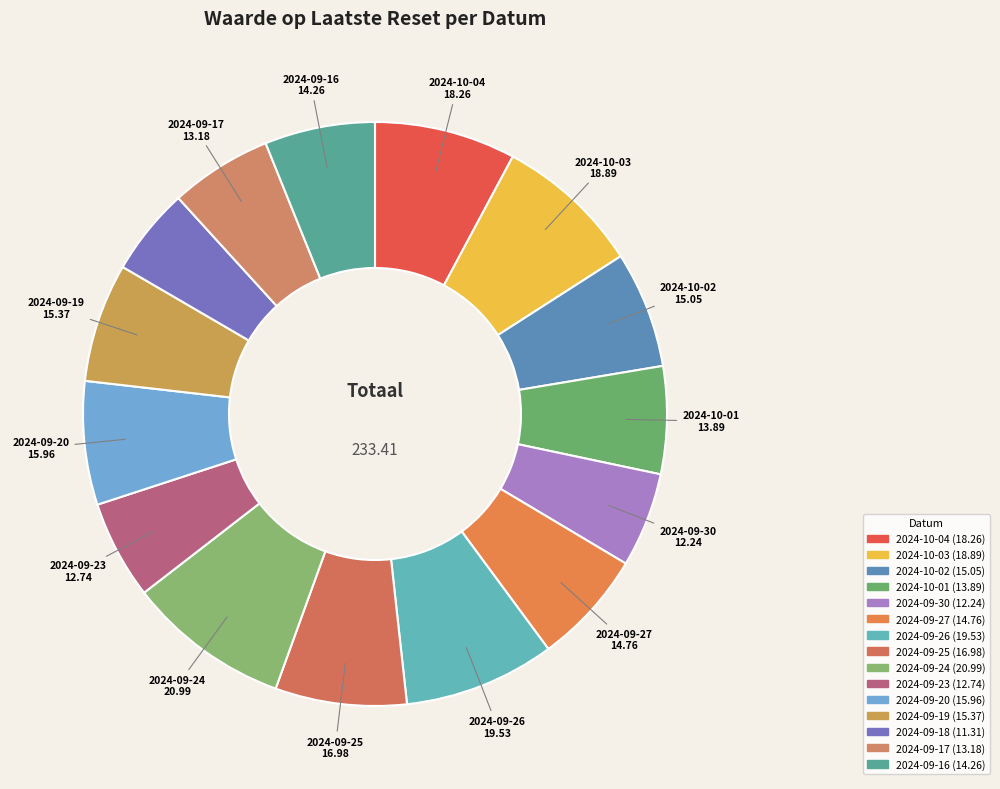

Between 2024-10-04 and 2024-09-19, which is larger?

2024-10-04